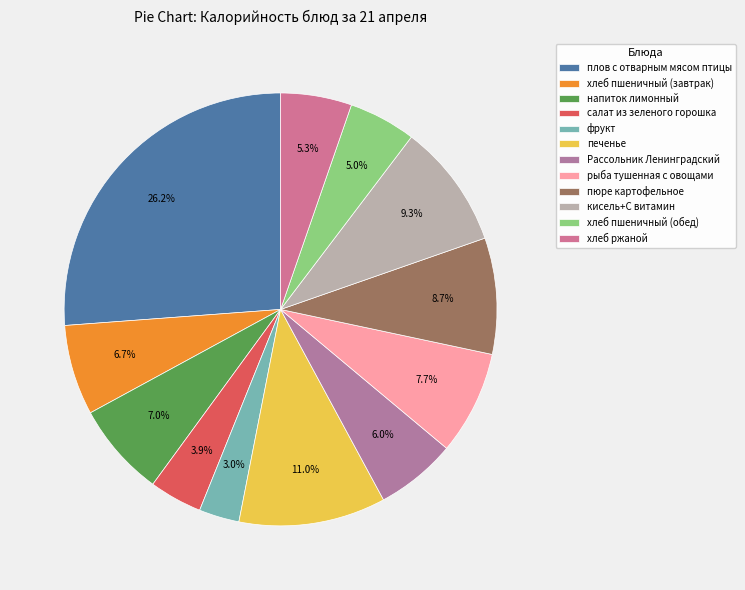

What percentage is NOT represented by хлеб пшеничный (завтрак)?

93.3%